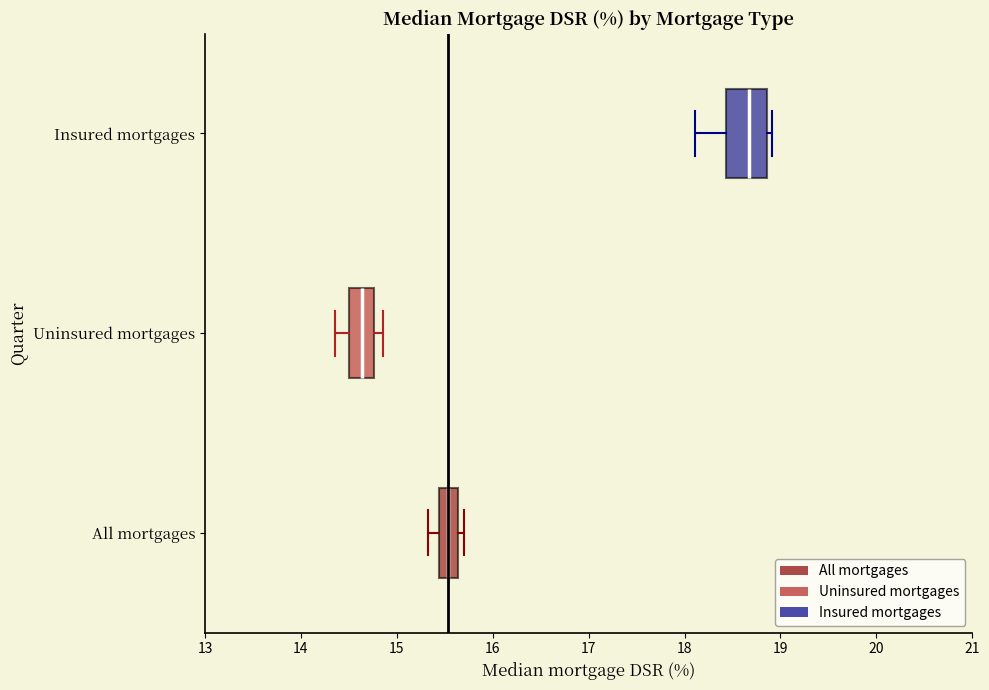

Reading bottom to top, read every box against the x-axis: the position of its median line, the range the box covers, and the ends of its whiskers. The values are not printed on the chart, so give them approximately, as read against the axis.

All mortgages: median 15.5, box 15.4 to 15.6, whiskers 15.3 to 15.7
Uninsured mortgages: median 14.6, box 14.5 to 14.8, whiskers 14.4 to 14.9
Insured mortgages: median 18.7, box 18.4 to 18.9, whiskers 18.1 to 18.9 (just right of the box's right edge)